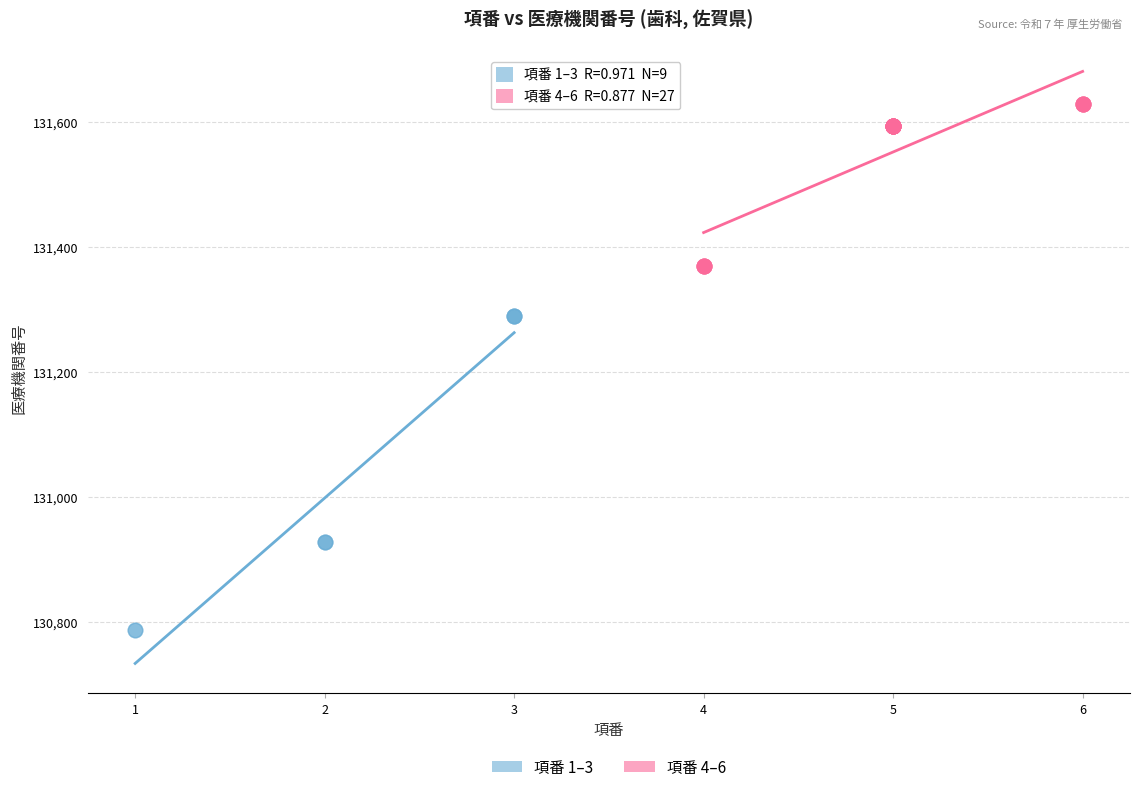

Which series has the largest Y range (max minus min)?

項番 1–3